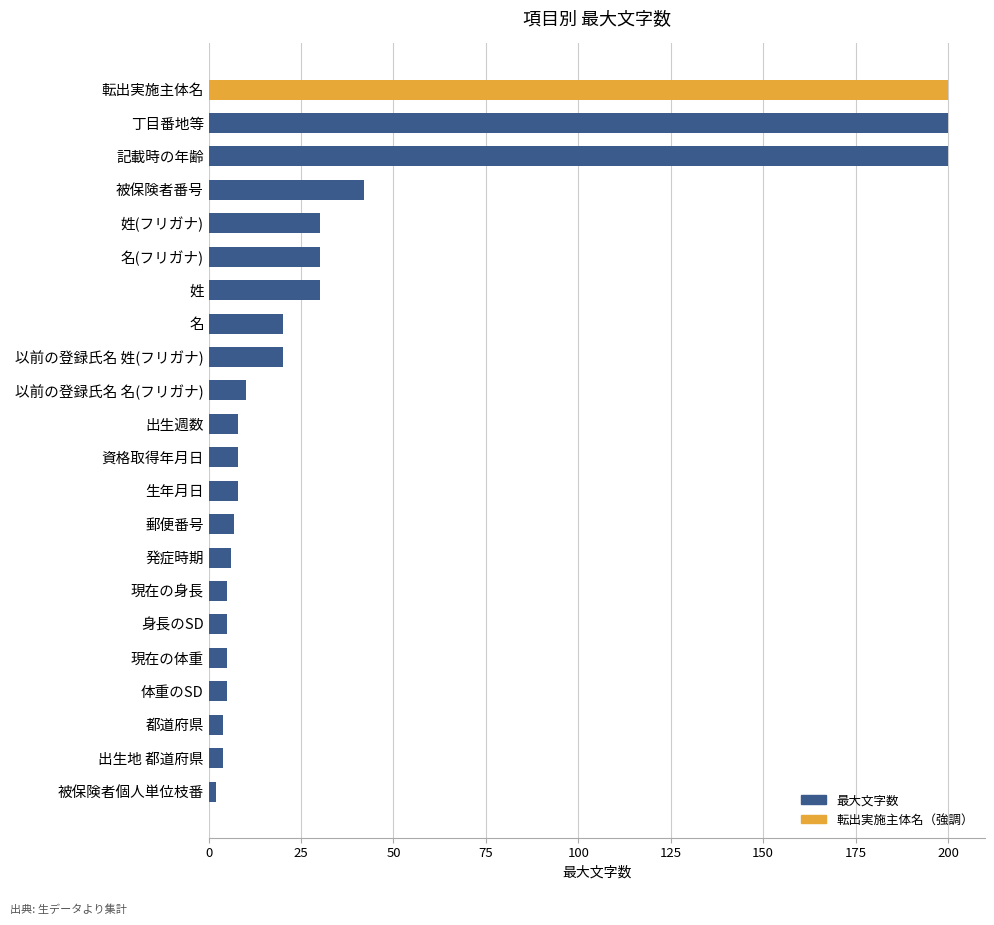

Are the bars grouped side by side (vs. stacked)?

No